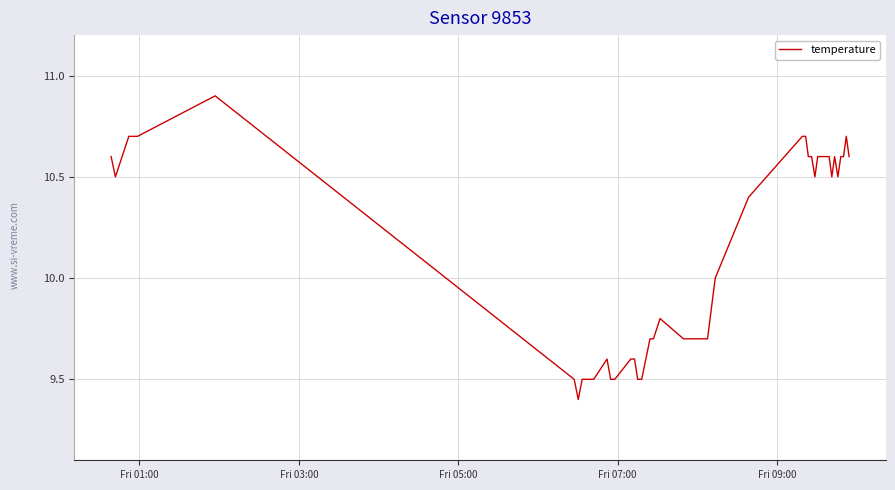

How many lines are shown in the chart?

1